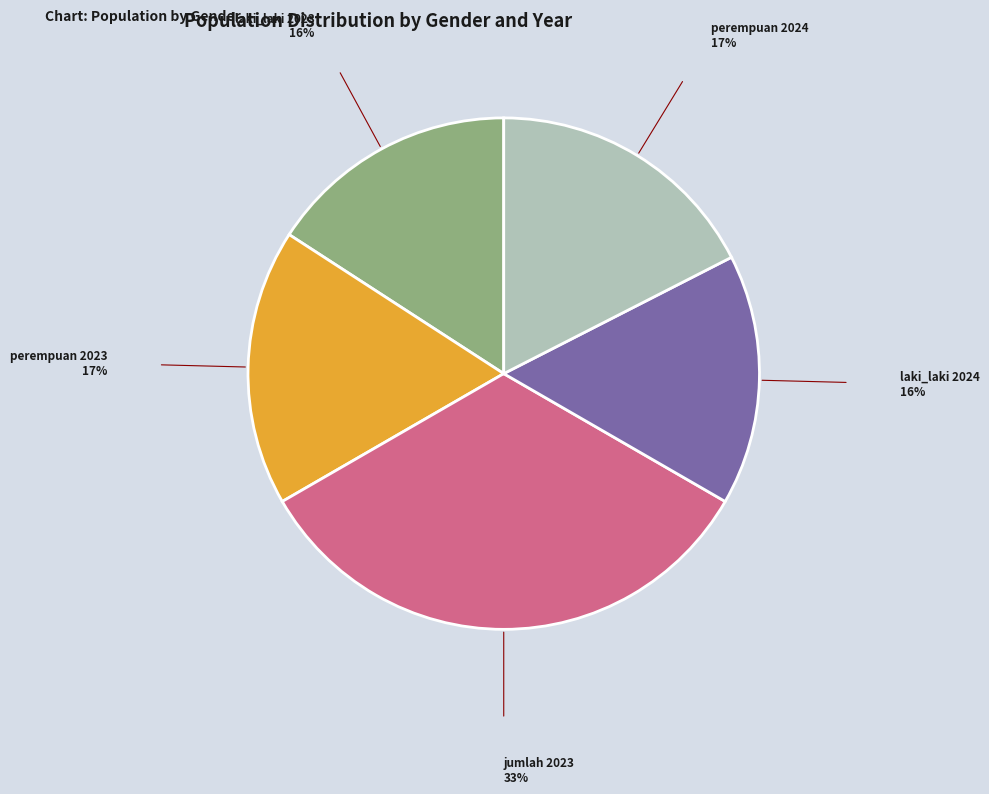

Is there a majority slice in this chart?

No